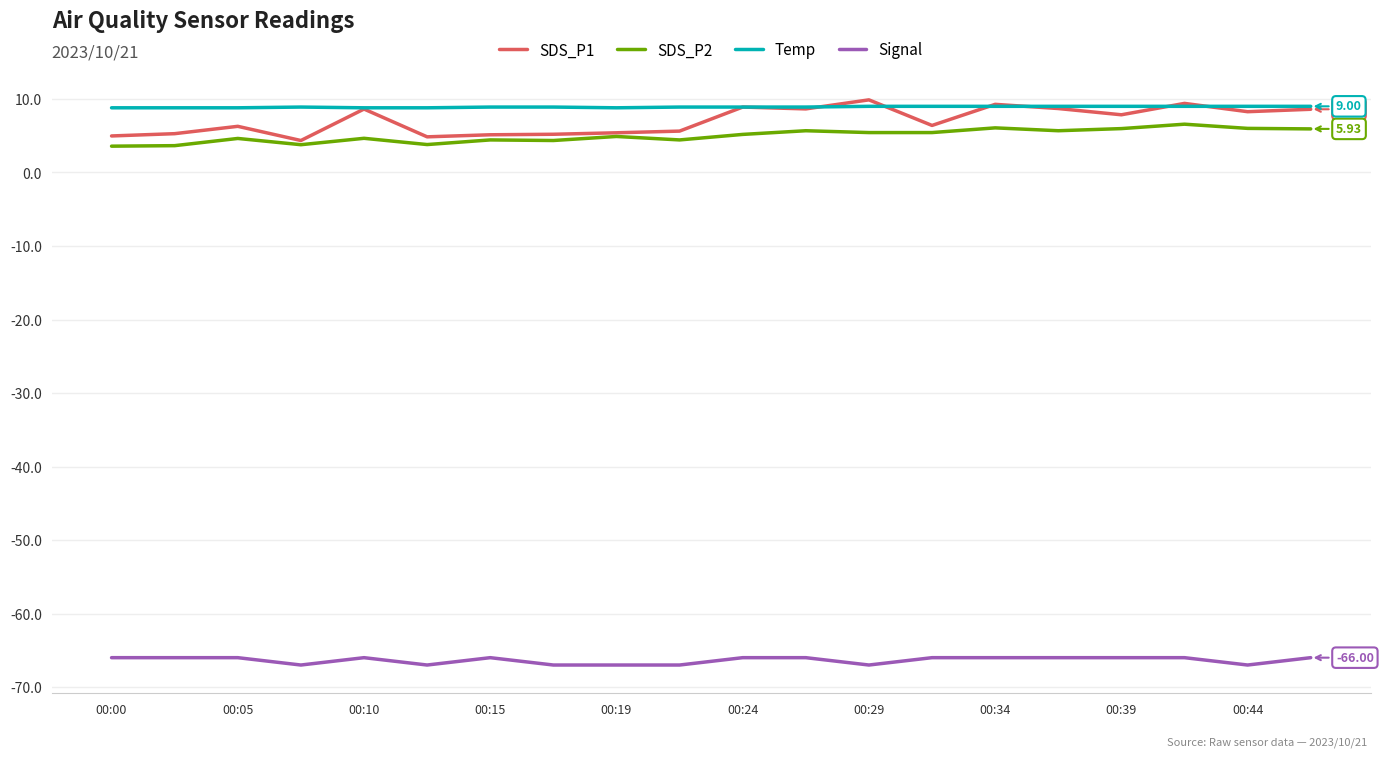

True or false: Signal and SDS_P1 intersect in this chart.

False